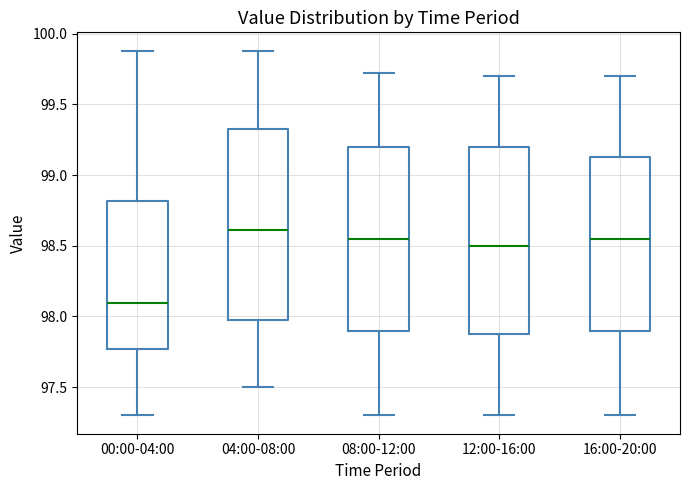

Which box has the highest median line?

04:00-08:00